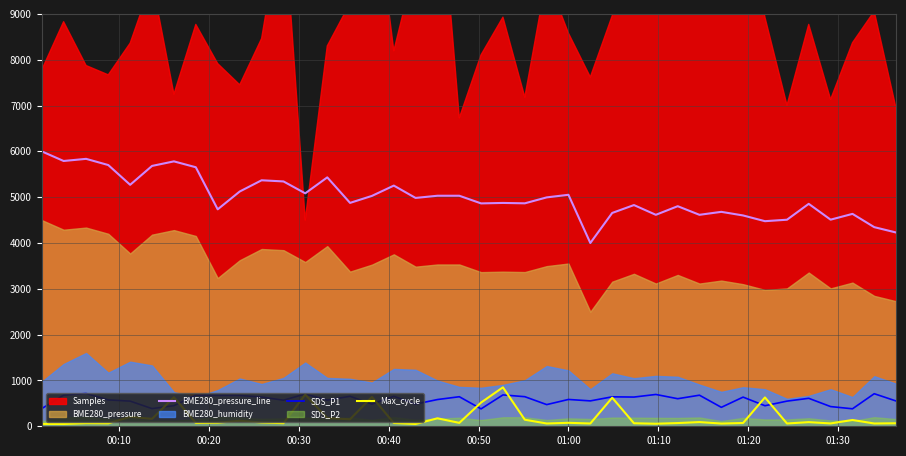

What is the highest value of the SDS_P1 series?

715.0